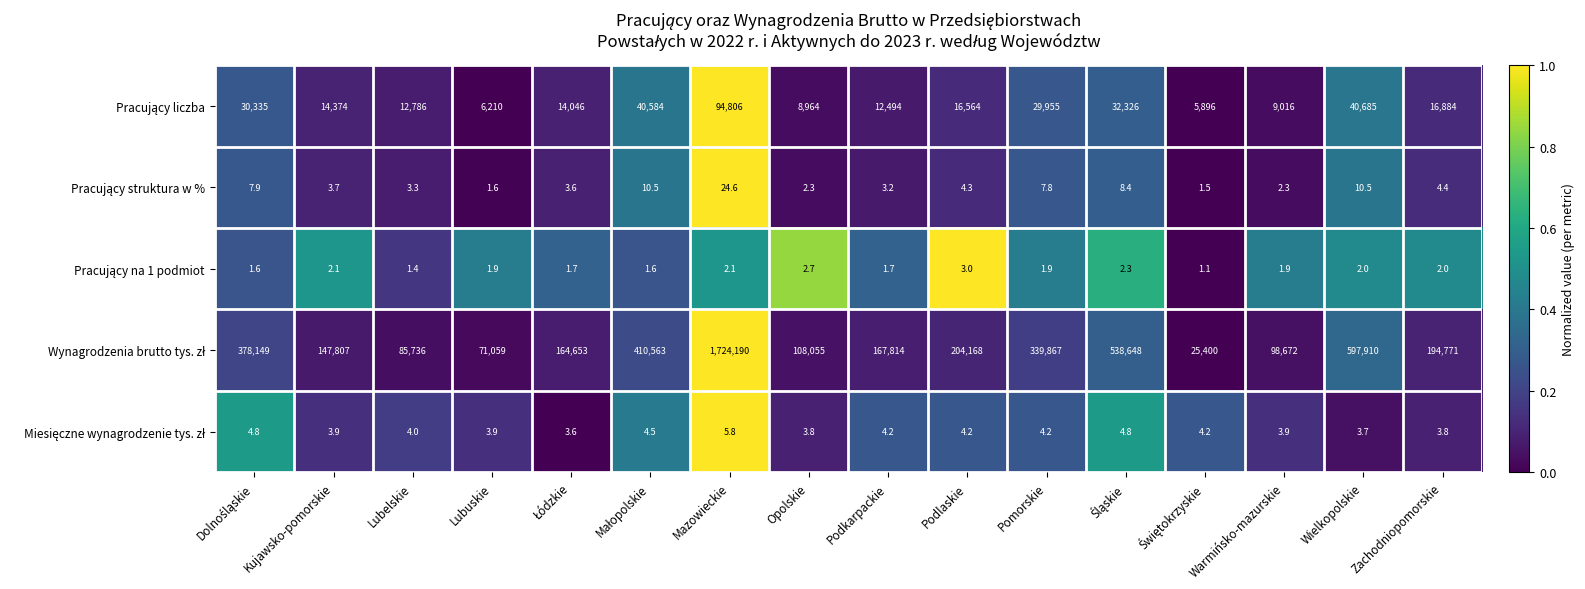

What is the difference between the highest and lowest values at Mazowieckie?

1724187.9